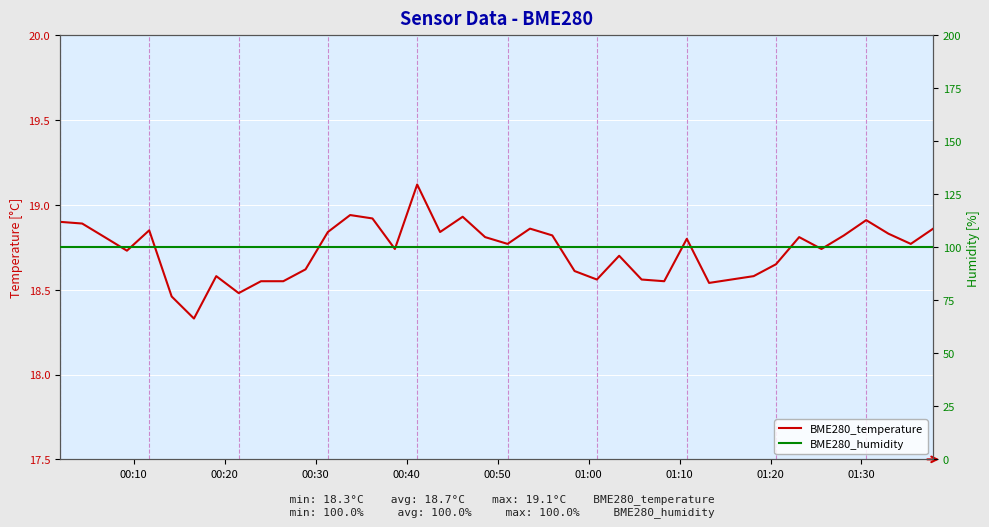

True or false: BME280_temperature and BME280_humidity cross at least once.

False